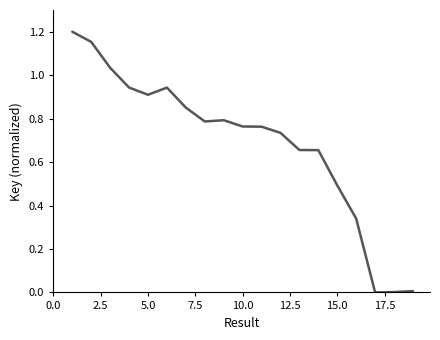

How many lines are shown in the chart?

1